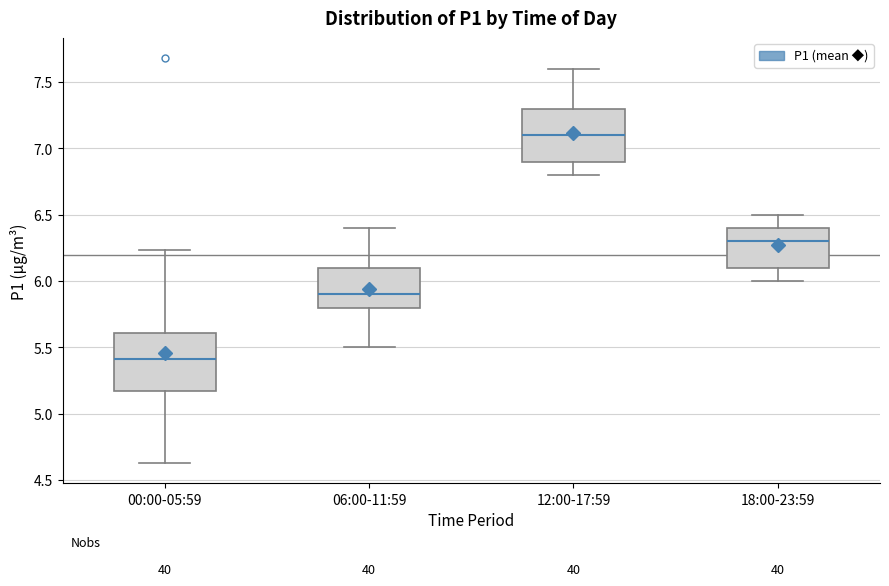

Reading left to right, transcribe this box plot: for each box, give where its median line is, the range the box spans, and where its two whiskers end, as read against the y-axis. The values are not printed on the chart, so give them approximately, as read against the axis.

00:00-05:59: median 5.40, box 5.15 to 5.60, whiskers 4.65 to 6.25
06:00-11:59: median 5.90, box 5.80 to 6.10, whiskers 5.50 to 6.40
12:00-17:59: median 7.10, box 6.90 to 7.30, whiskers 6.80 to 7.60
18:00-23:59: median 6.30, box 6.10 to 6.40, whiskers 6.00 to 6.50